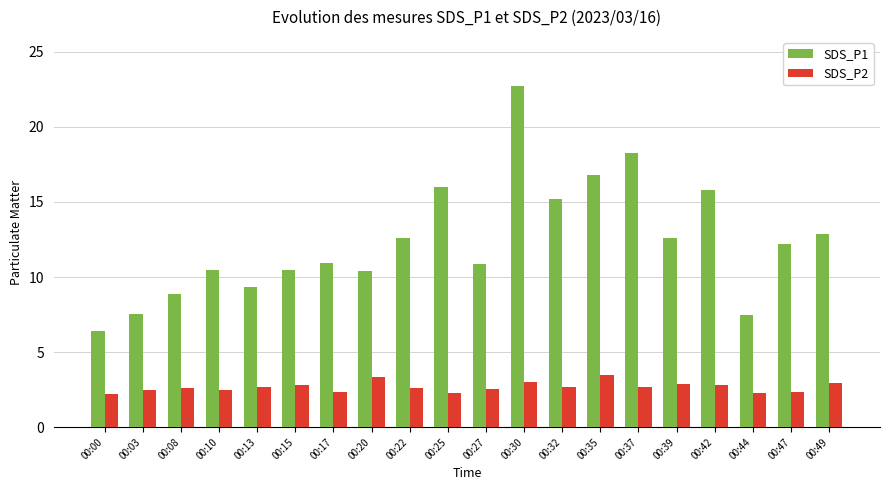

At which label does SDS_P1 reach its peak?

00:30